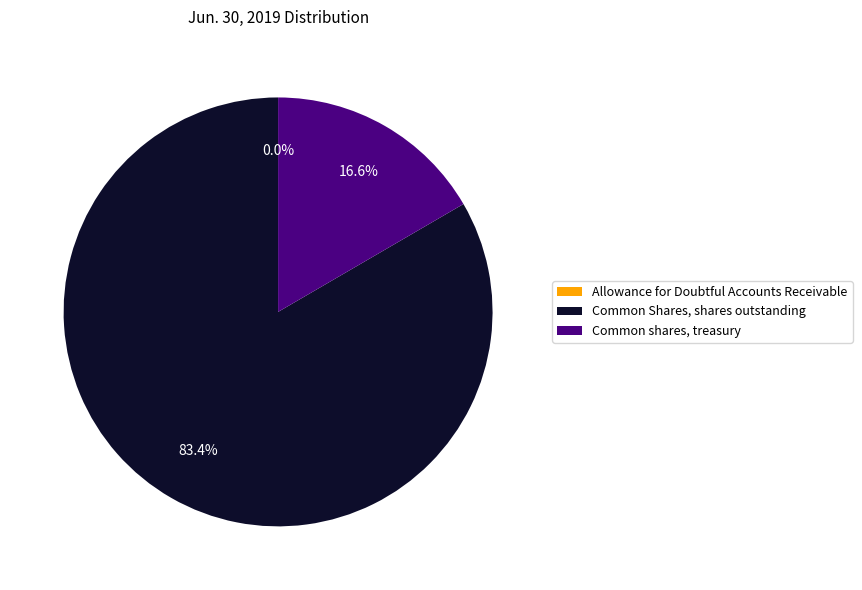

To the nearest percent, what is the average slice percentage?

33%